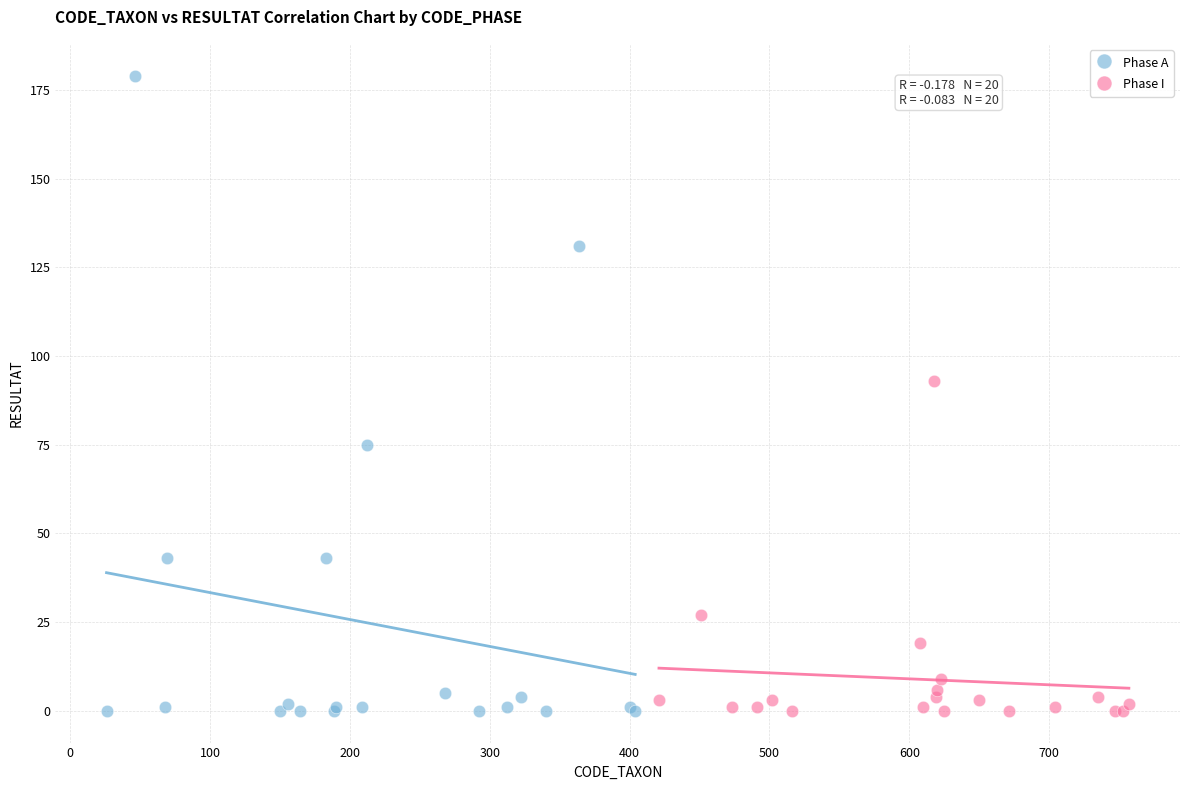

Which series reaches the maximum Y coordinate?

Phase A